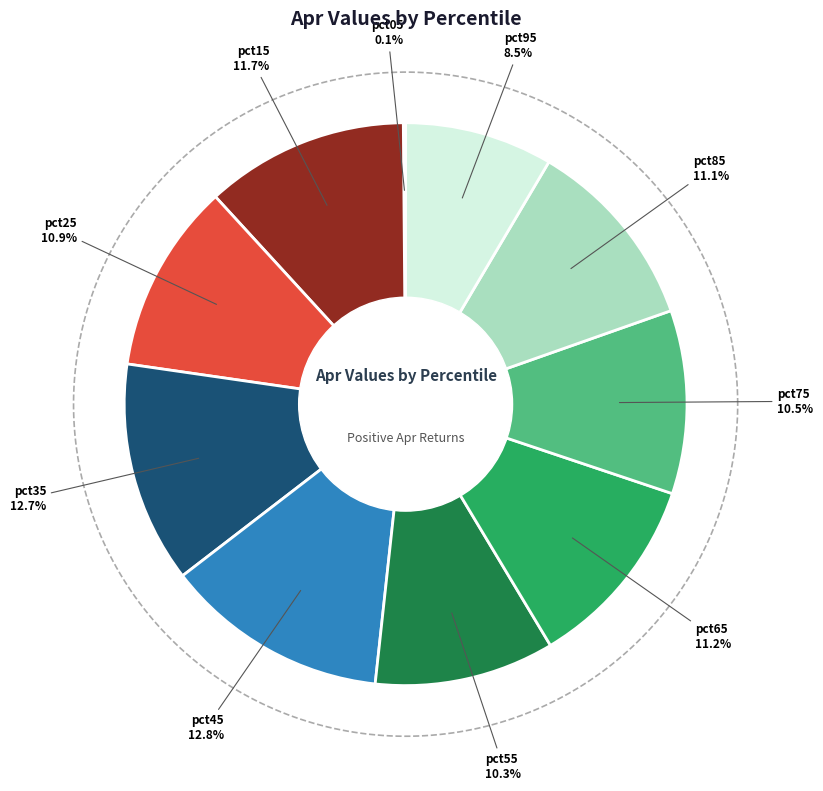

How many slices are in this pie chart?

10